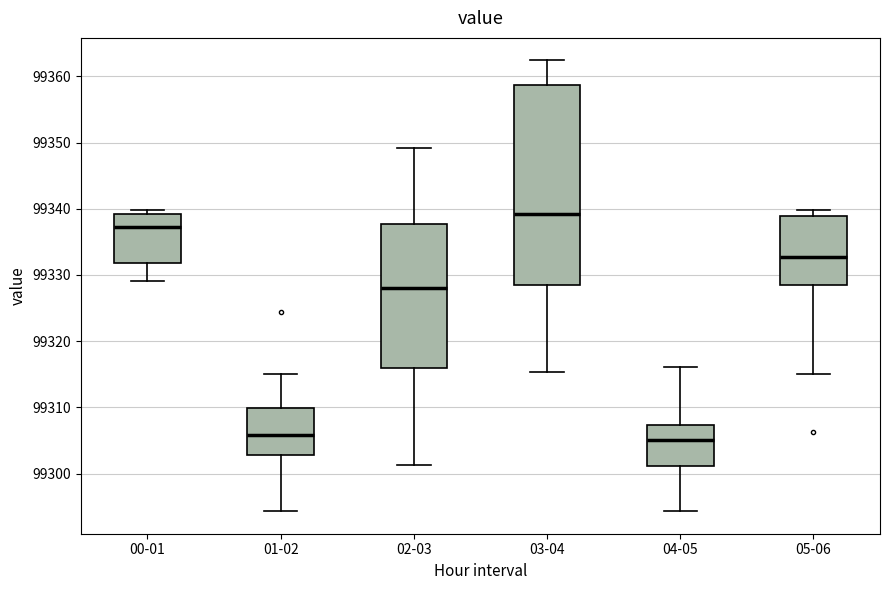

Where is the lower edge of the box for 01-02 on the y-axis? The values are not printed on the chart, so give them approximately, as read against the axis.

99303